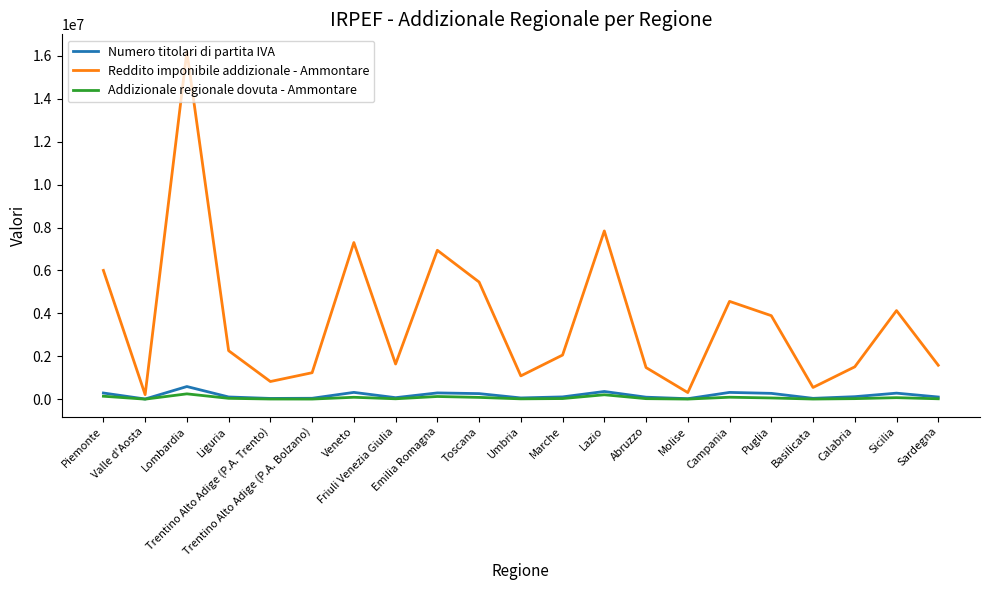

The Reddito imponibile addizionale - Ammontare series shows 7498841 at Campania. True or false?

False